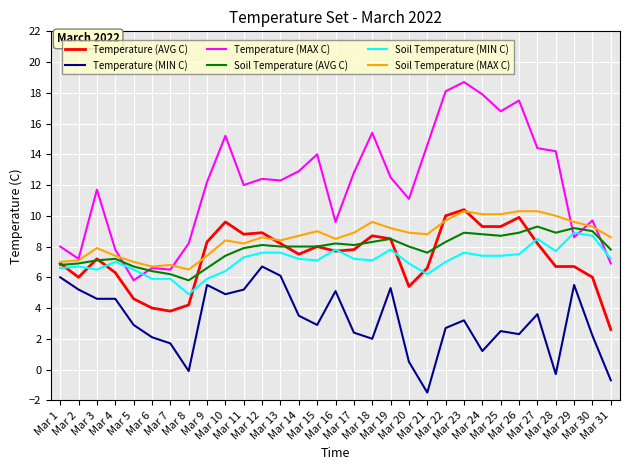

Reading right to left, list all the values displayed in this chart.

Temperature (AVG C): 2.6	6.0	6.7	6.7	8.2	9.9	9.3	9.3	10.4	10.0	6.6	5.4	8.5	8.7	7.8	7.7	8.0	7.5	8.2	8.9	8.8	9.6	8.3	4.2	3.8	4.0	4.6	6.3	7.2	6.0	6.9
Temperature (MIN C): -0.7	2.2	5.5	-0.3	3.6	2.3	2.5	1.2	3.2	2.7	-1.5	0.5	5.3	2.0	2.4	5.1	2.9	3.5	6.1	6.7	5.2	4.9	5.5	-0.1	1.7	2.1	2.9	4.6	4.6	5.2	6.0
Temperature (MAX C): 6.9	9.7	8.6	14.2	14.4	17.5	16.8	17.9	18.7	18.1	14.6	11.1	12.5	15.4	12.8	9.6	14.0	12.9	12.3	12.4	12.0	15.2	12.2	8.2	6.5	6.6	5.8	7.8	11.7	7.2	8.0
Soil Temperature (AVG C): 7.8	9.0	9.2	8.9	9.3	8.9	8.7	8.8	8.9	8.3	7.6	8.0	8.5	8.3	8.1	8.2	8.0	8.0	8.0	8.1	7.9	7.4	6.6	5.8	6.2	6.4	6.7	7.2	7.1	6.9	6.8
Soil Temperature (MIN C): 7.2	8.7	8.9	7.7	8.5	7.5	7.4	7.4	7.6	7.0	6.2	6.9	7.8	7.1	7.2	7.8	7.1	7.2	7.6	7.6	7.3	6.4	5.9	4.9	5.9	5.9	6.5	7.0	6.5	6.7	6.6
Soil Temperature (MAX C): 8.6	9.3	9.6	10.0	10.3	10.3	10.1	10.1	10.3	9.7	8.8	8.9	9.2	9.6	8.9	8.5	9.0	8.7	8.4	8.6	8.2	8.4	7.4	6.5	6.8	6.7	7.0	7.4	7.9	7.1	7.0